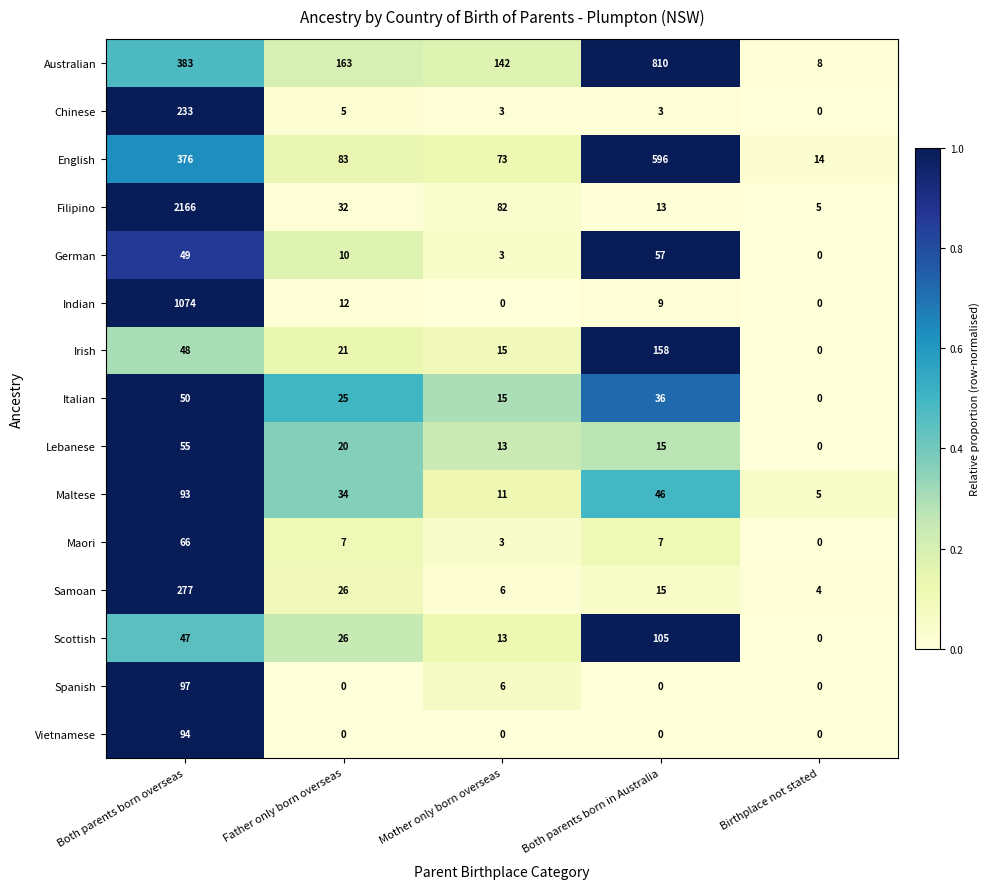

What is the average value of the Vietnamese series?

19